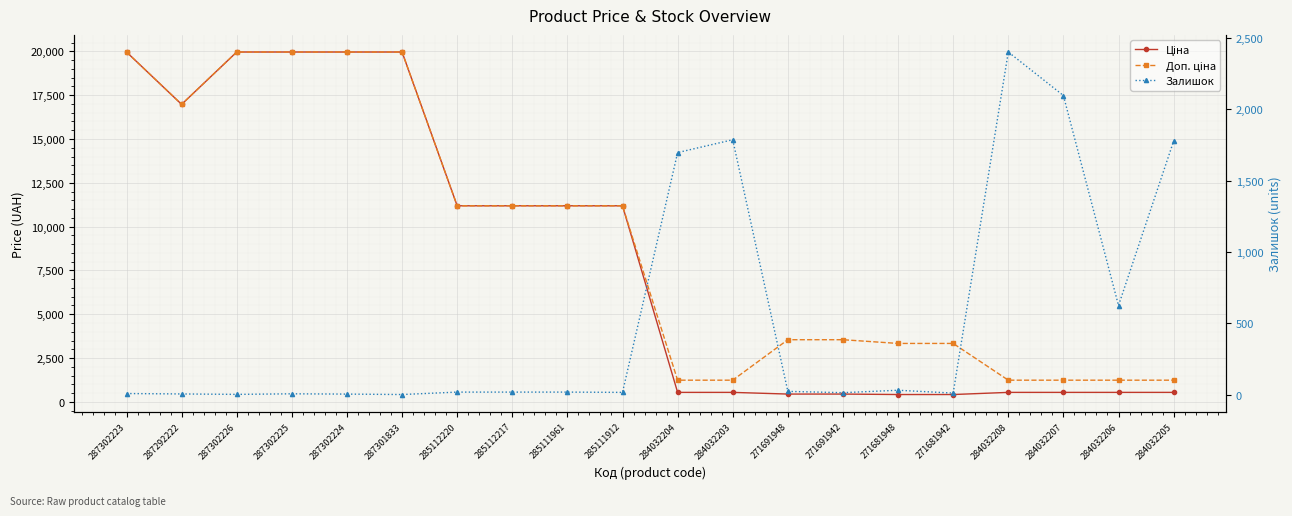

True or false: Залишок and Ціна cross at least once.

True